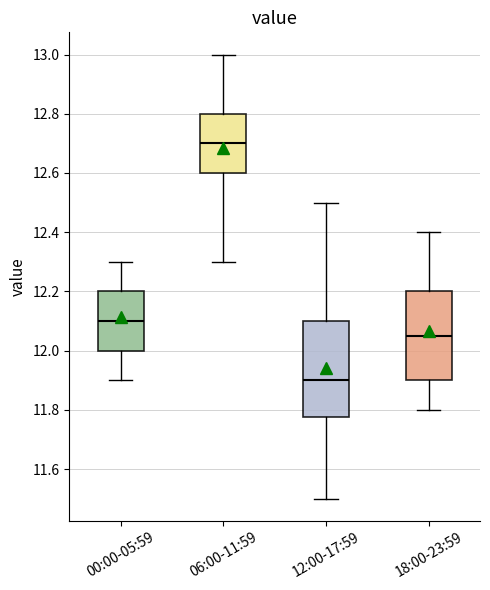

Reading left to right, read every box against the y-axis: the position of its median line, the range the box covers, and the ends of its whiskers. The values are not printed on the chart, so give them approximately, as read against the axis.

00:00-05:59: median 12.10, box 12.00 to 12.20, whiskers 11.90 to 12.30
06:00-11:59: median 12.70, box 12.60 to 12.80, whiskers 12.30 to 13.00
12:00-17:59: median 11.90, box 11.78 to 12.10, whiskers 11.50 to 12.50
18:00-23:59: median 12.06, box 11.90 to 12.20, whiskers 11.80 to 12.40